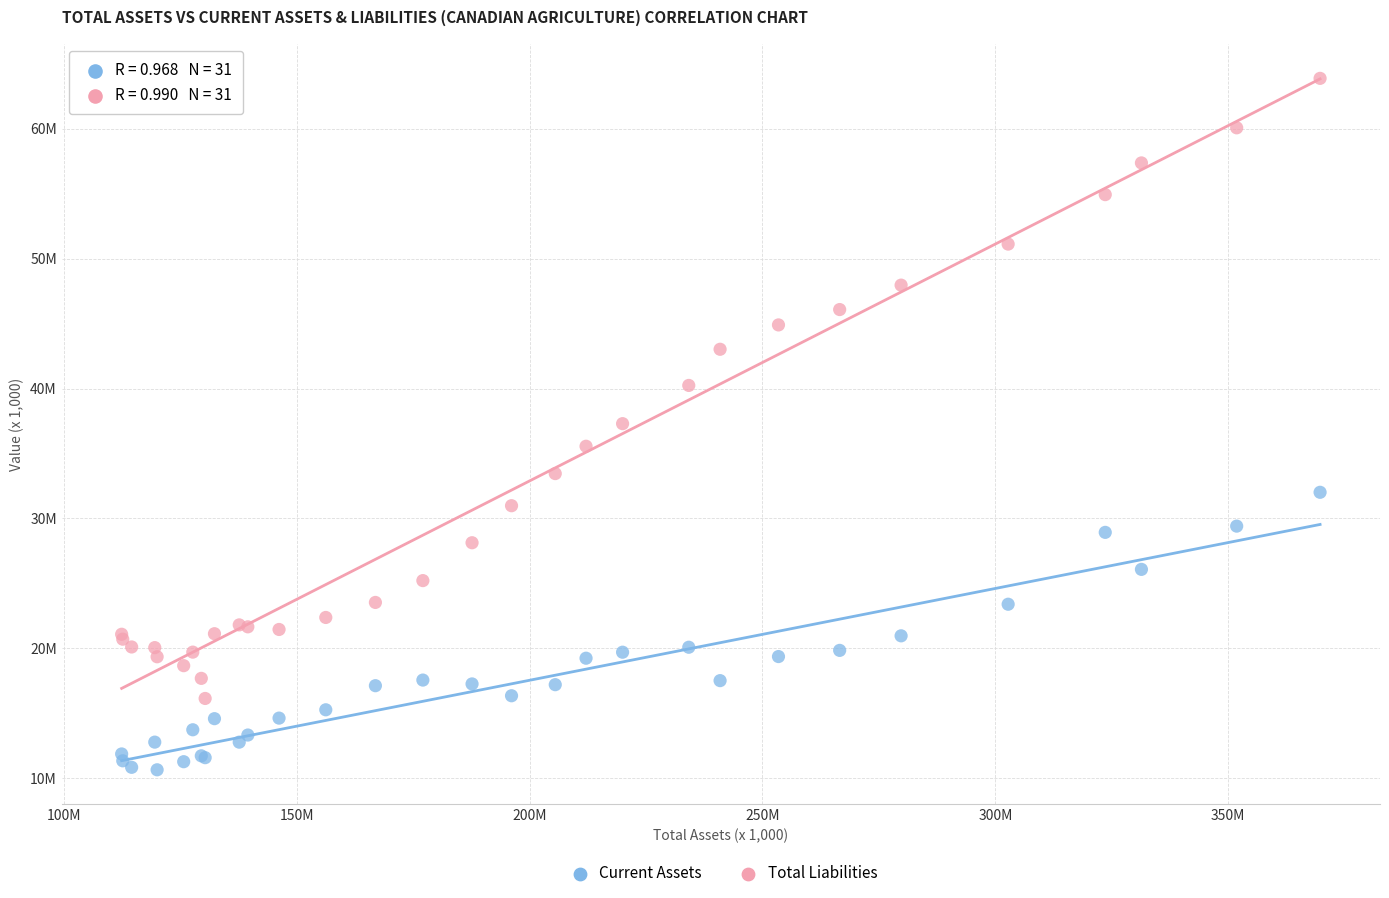

Which series has the largest Y range (max minus min)?

Total Liabilities